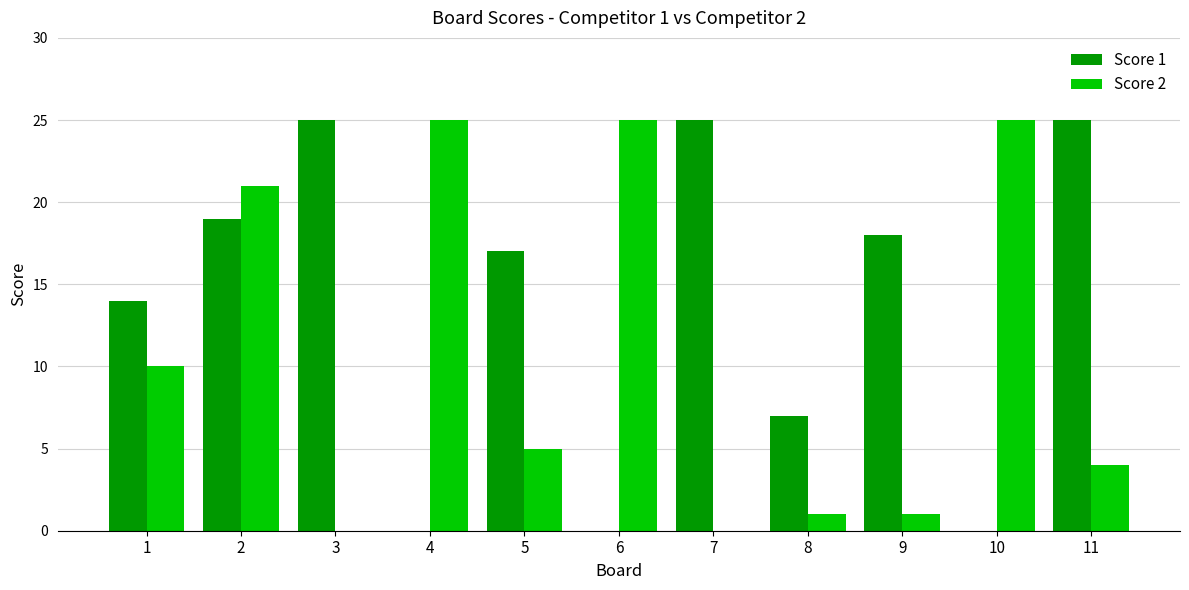

Does the chart contain stacked bars?

No